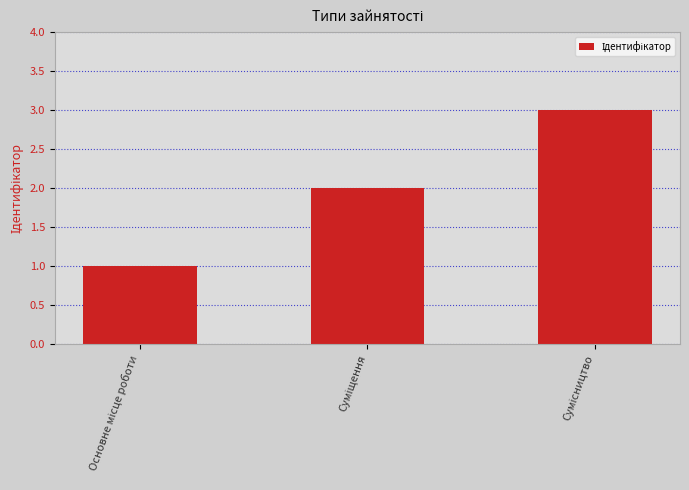

Are the bars grouped side by side (vs. stacked)?

No